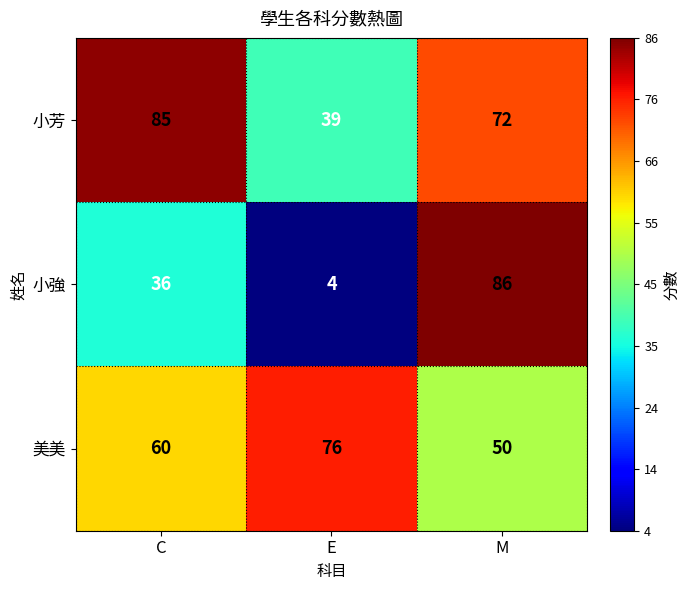

List the series in order of their peak value, highest first.

小強, 小芳, 美美